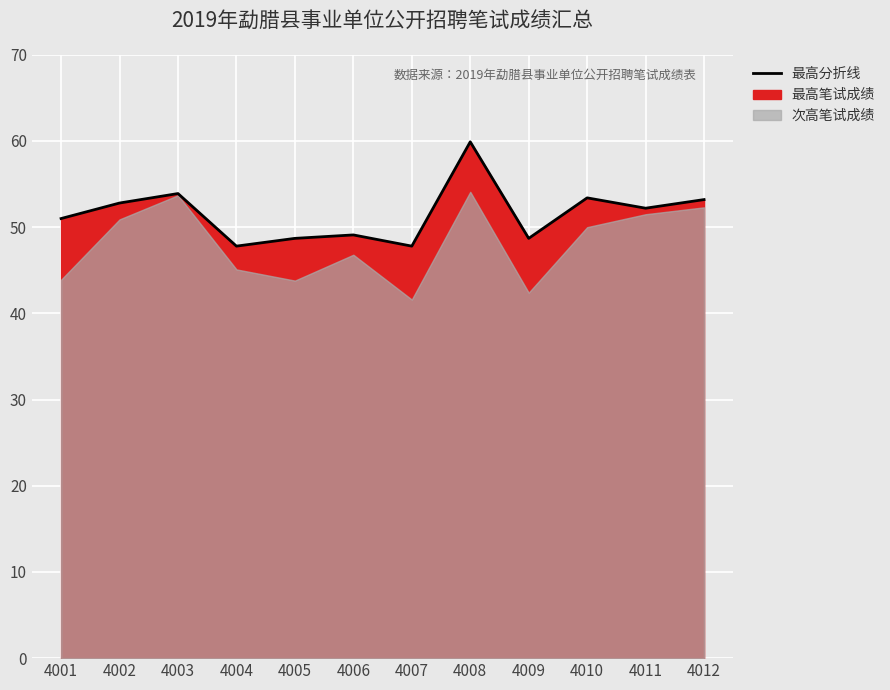

What is the value of the 8th point from the left?

59.9